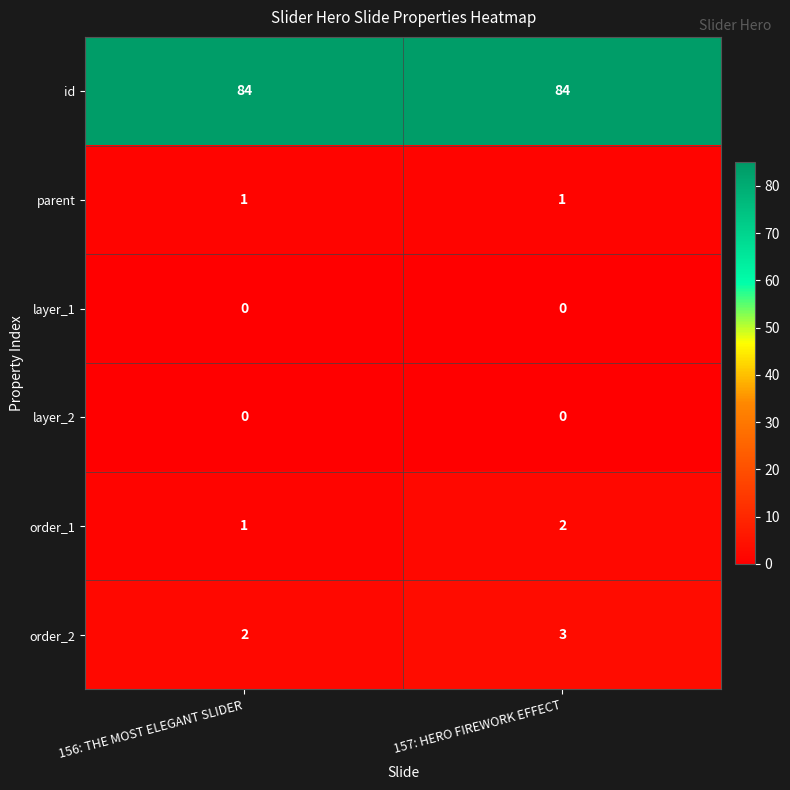

True or false: order_1 has a value of 3 at 157: HERO FIREWORK EFFECT.

False